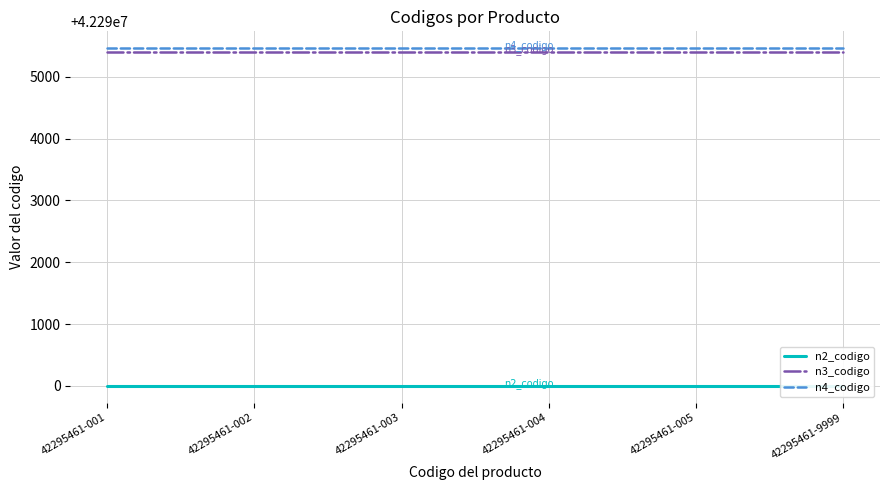

True or false: n3_codigo has more than 2 interior local peaks.

False